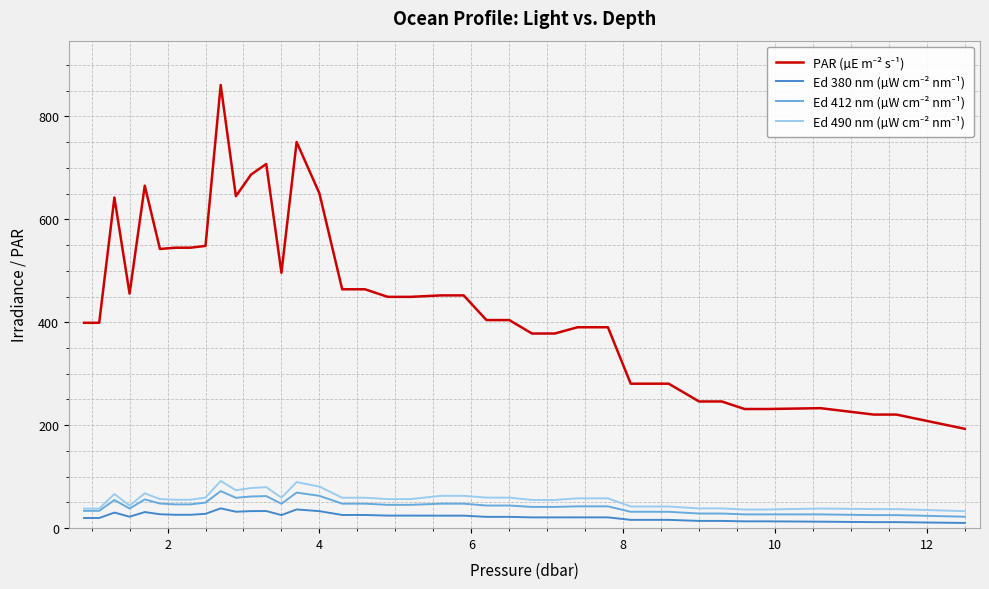

What is the greatest value displayed?

861.0